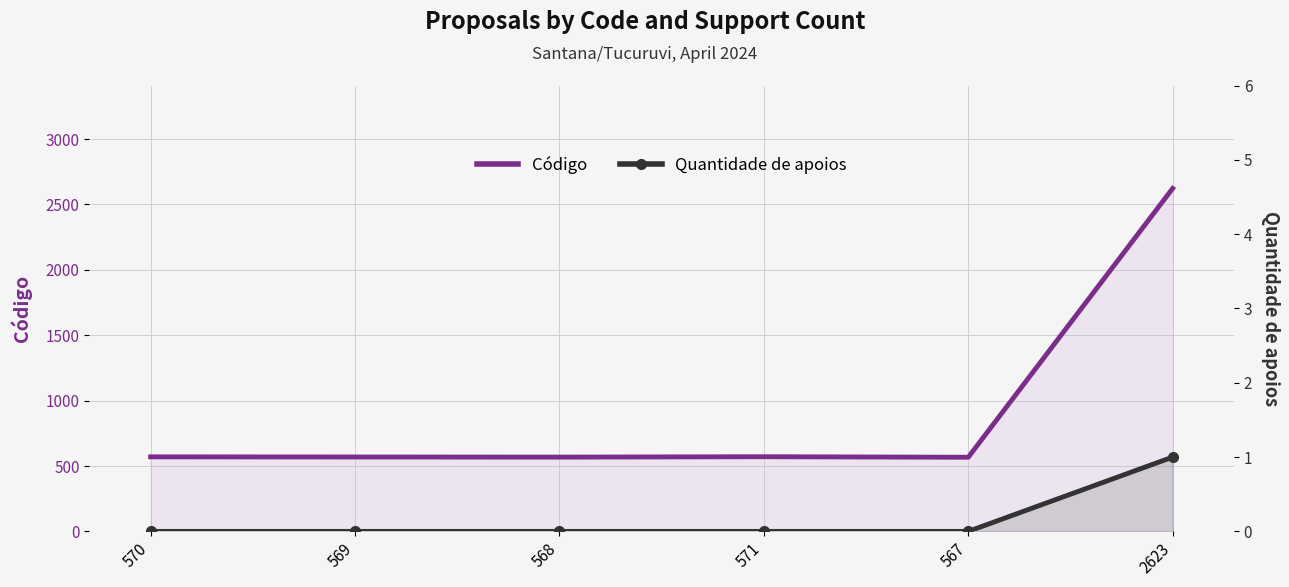

True or false: Quantidade de apoios has a value of -1 at 567.

False